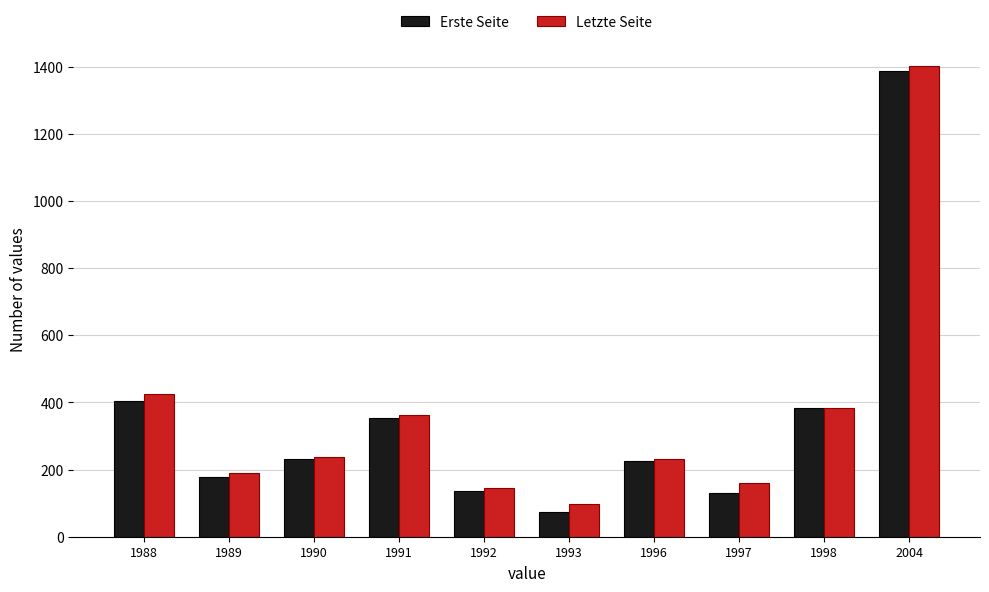

How many bars are there in total?

20